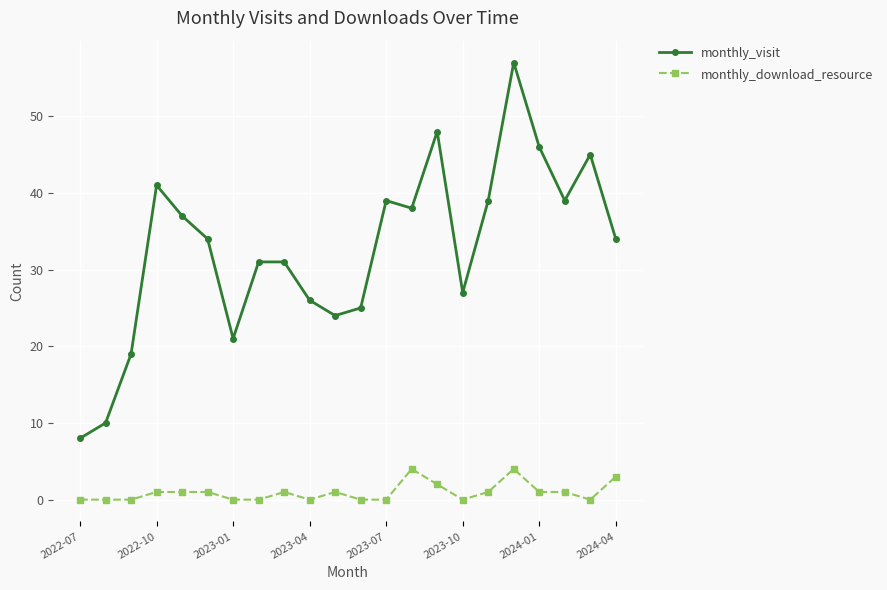

What is the sum of all monthly_visit values?

719